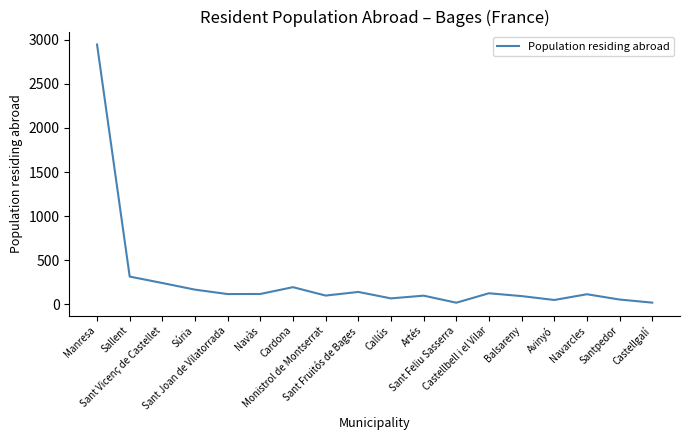

Approximately how many times larger is the value at Navarcles compared to Sant Joan de Vilatorrada?

1.0